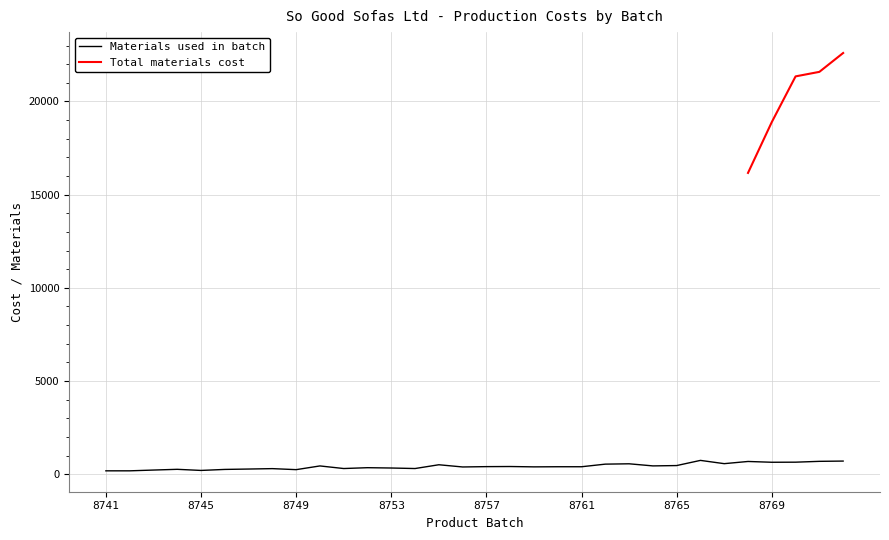

True or false: the data has more than 2 interior local peaks.

True